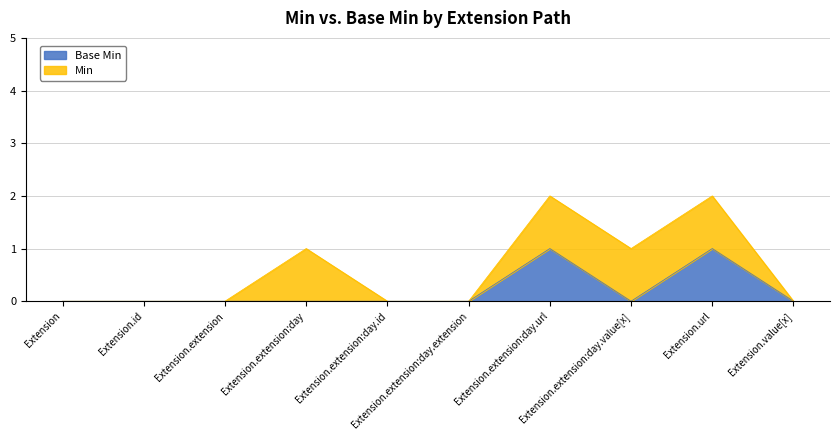

What are all the series names shown in the legend?

Base Min, Min